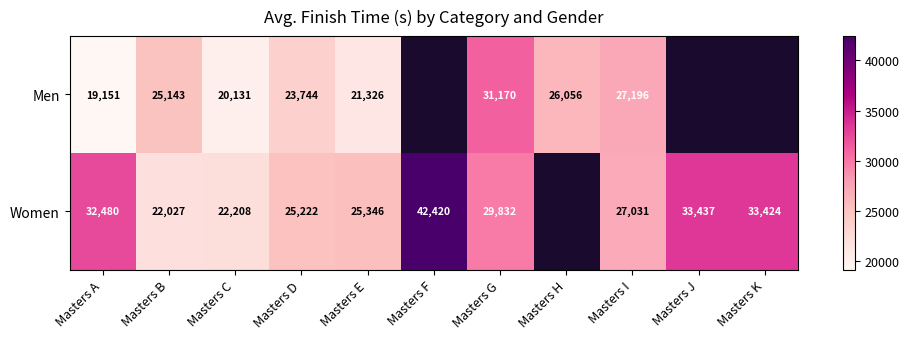

Which series changed the most between Masters E and Masters I?

Men